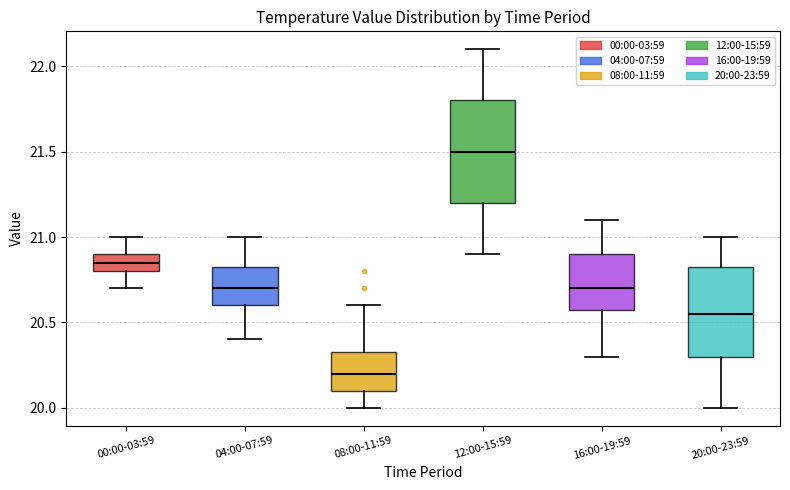

Reading left to right, transcribe this box plot: for each box, give where its median line is, the range the box spans, and where its two whiskers end, as read against the y-axis. The values are not printed on the chart, so give them approximately, as read against the axis.

00:00-03:59: median 20.85, box 20.80 to 20.90, whiskers 20.70 to 21.00
04:00-07:59: median 20.70, box 20.60 to 20.85, whiskers 20.40 to 21.00
08:00-11:59: median 20.20, box 20.10 to 20.35, whiskers 20.00 to 20.60
12:00-15:59: median 21.50, box 21.20 to 21.80, whiskers 20.90 to 22.10
16:00-19:59: median 20.70, box 20.60 to 20.90, whiskers 20.30 to 21.10
20:00-23:59: median 20.55, box 20.30 to 20.85, whiskers 20.00 to 21.00